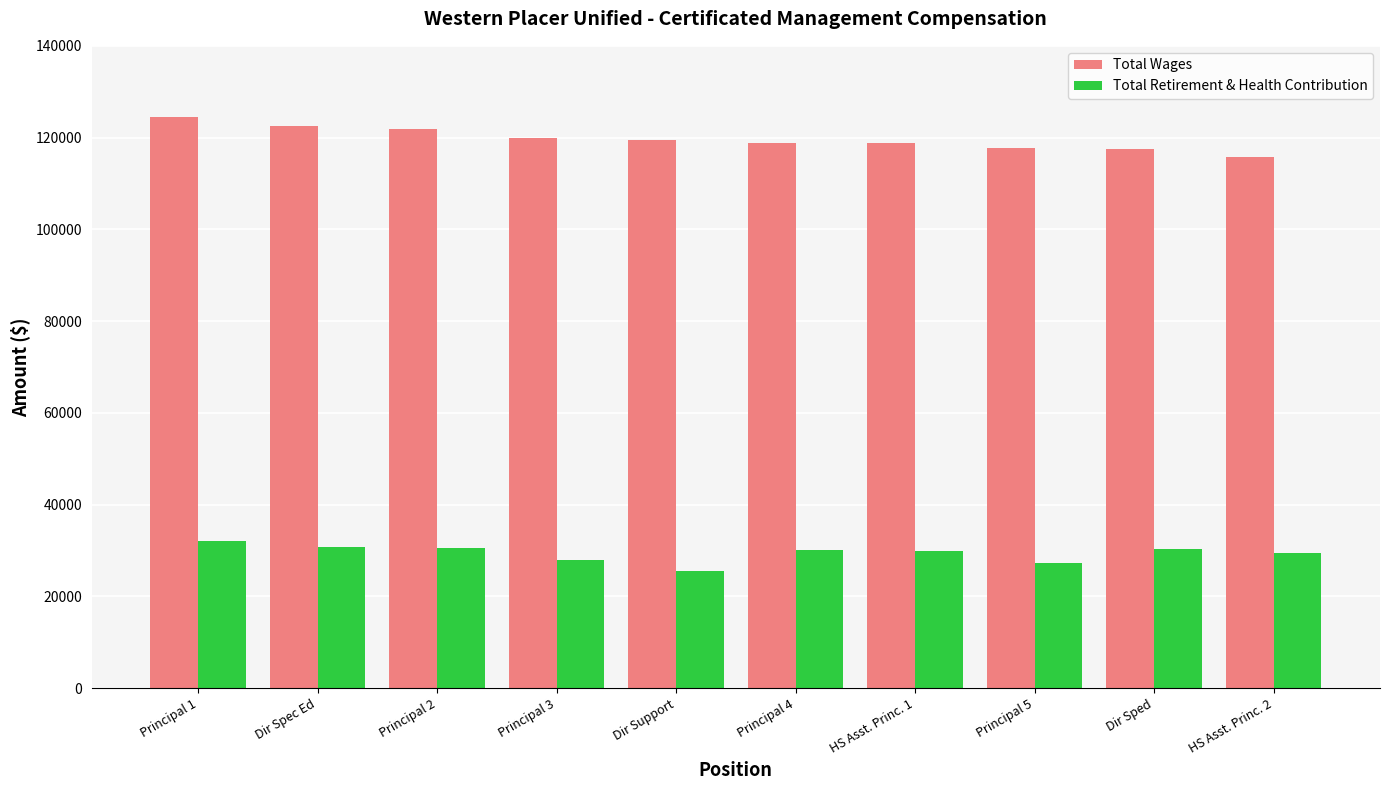

Which series has the largest range (max minus min)?

Total Wages